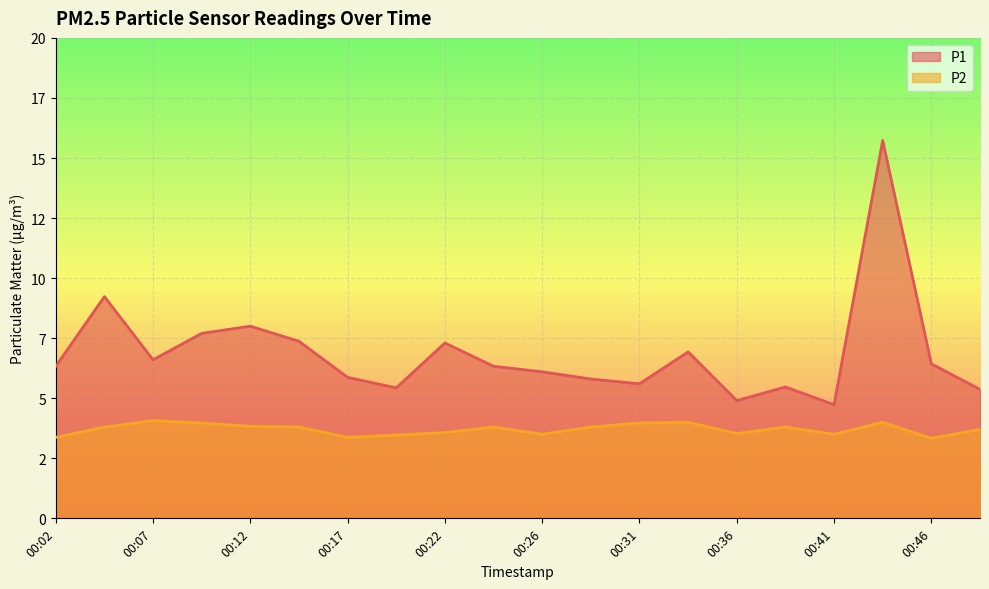

True or false: P1 and P2 cross at least once.

False